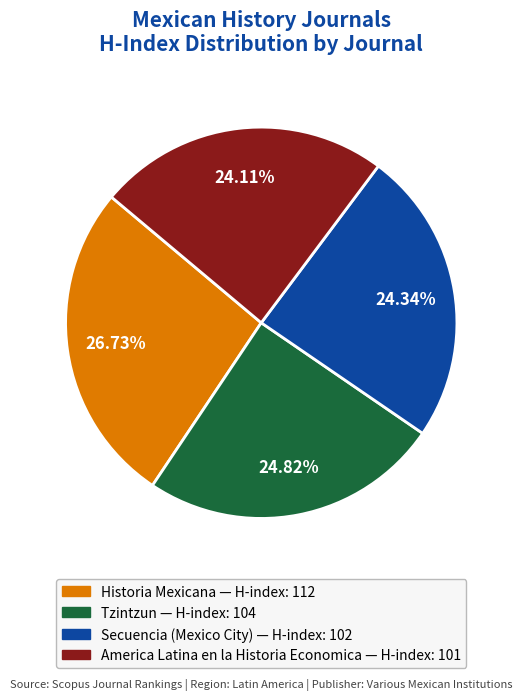

How many segments does this pie chart have?

4